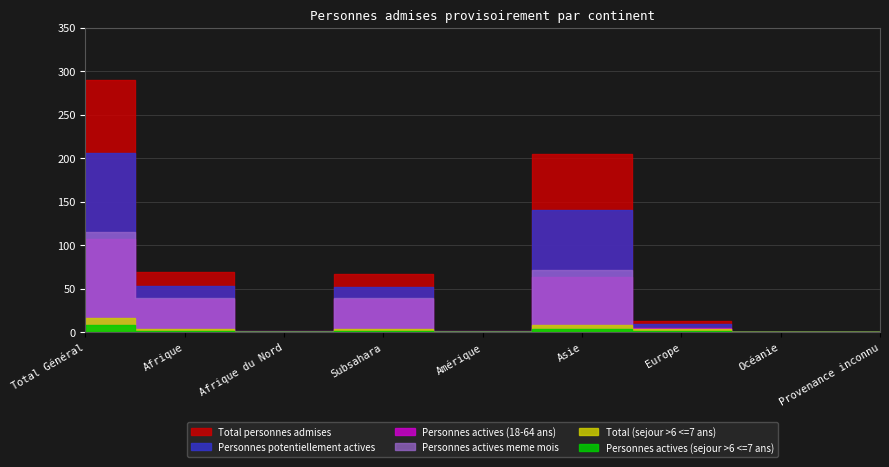

True or false: Personnes actives (18-64 ans) has a value of 18 at Asie.

False